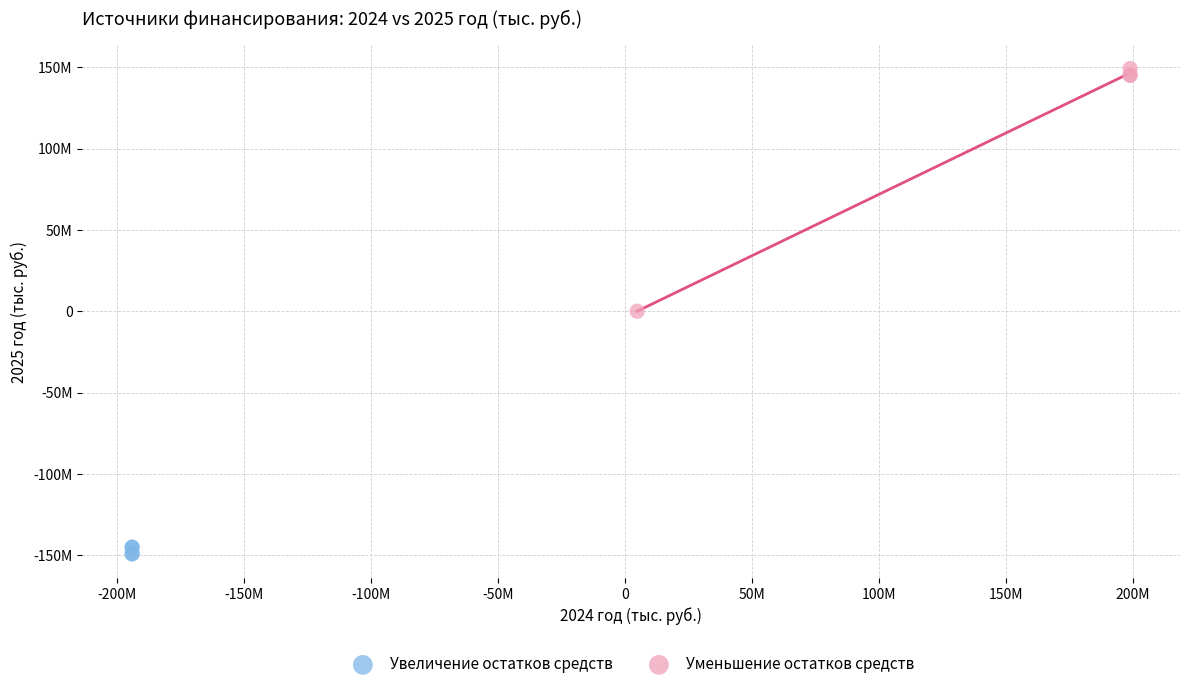

What are all the series names shown in the legend?

Увеличение остатков средств, Уменьшение остатков средств